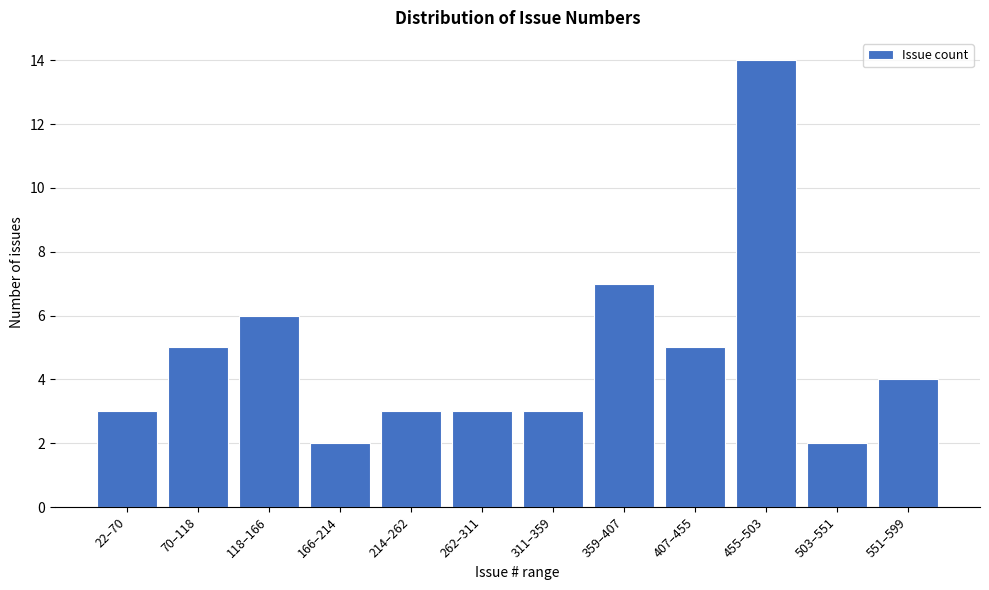

Reading right to left, transcribe all the data shown in this chart.

551–599=4	503–551=2	455–503=14	407–455=5	359–407=7	311–359=3	262–311=3	214–262=3	166–214=2	118–166=6	70–118=5	22–70=3